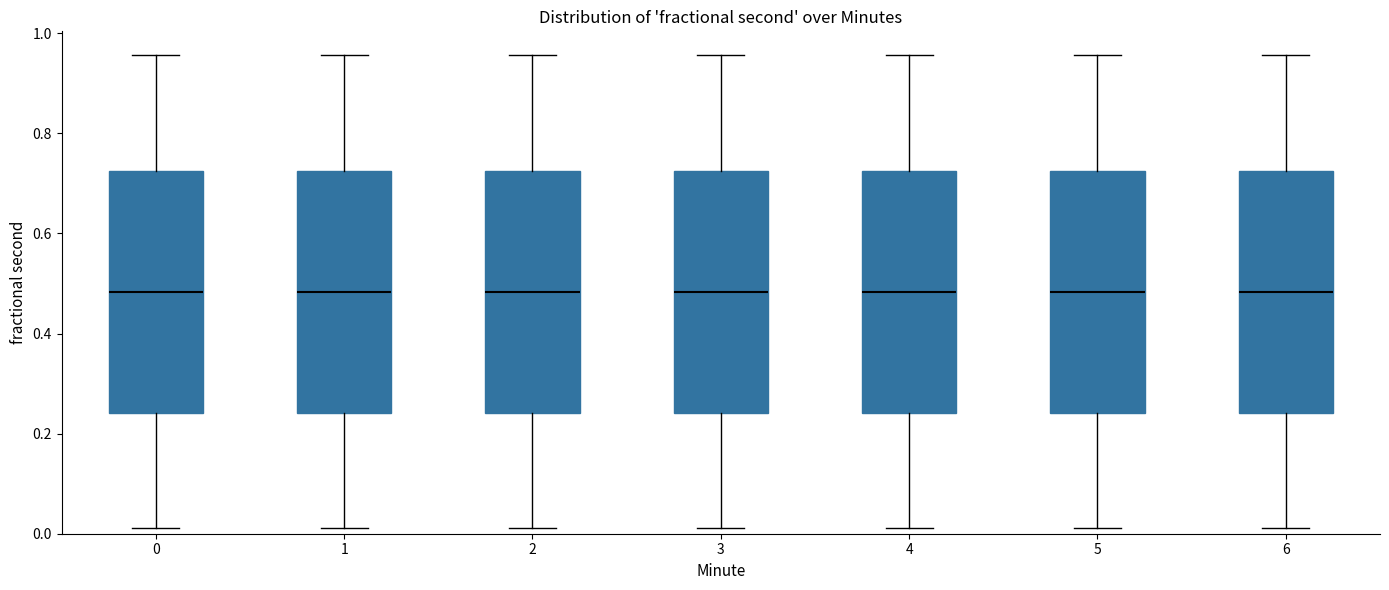

Reading left to right, transcribe this box plot: for each box, give where its median line is, the range the box spans, and where its two whiskers end, as read against the y-axis. The values are not printed on the chart, so give them approximately, as read against the axis.

0: median 0.48, box 0.24 to 0.72, whiskers 0.02 to 0.96
1: median 0.48, box 0.24 to 0.72, whiskers 0.02 to 0.96
2: median 0.48, box 0.24 to 0.72, whiskers 0.02 to 0.96
3: median 0.48, box 0.24 to 0.72, whiskers 0.02 to 0.96
4: median 0.48, box 0.24 to 0.72, whiskers 0.02 to 0.96
5: median 0.48, box 0.24 to 0.72, whiskers 0.02 to 0.96
6: median 0.48, box 0.24 to 0.72, whiskers 0.02 to 0.96